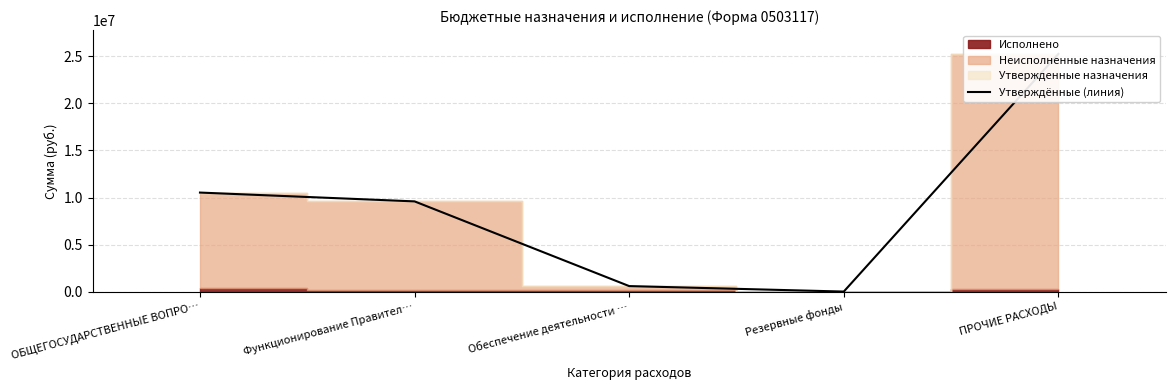

What is the maximum value shown in the chart?

25227410